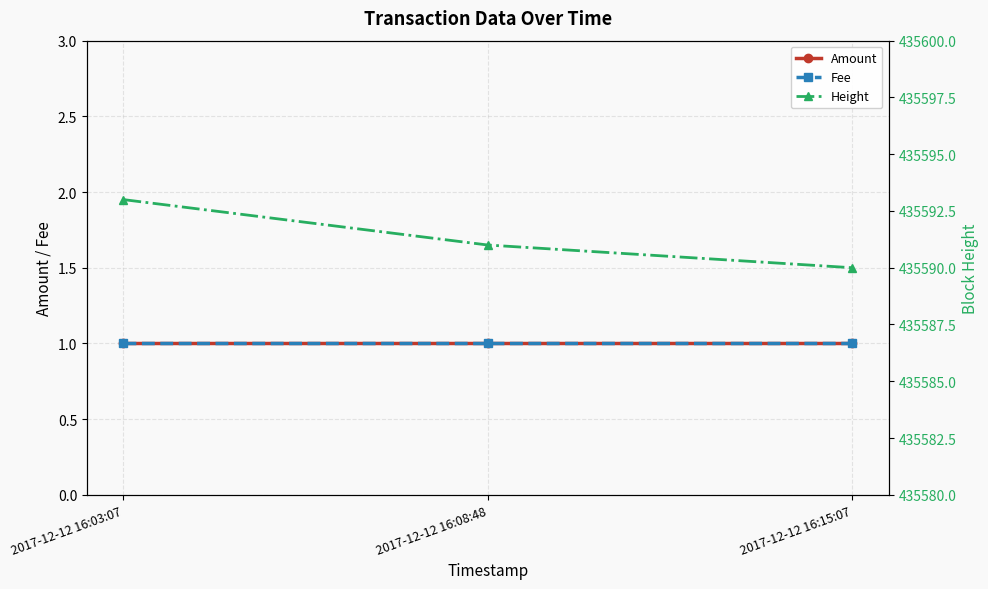

Reading left to right, what are all the values shown in this chart?

Amount: 1	1	1
Fee: 1	1	1
Height: 435593	435591	435590